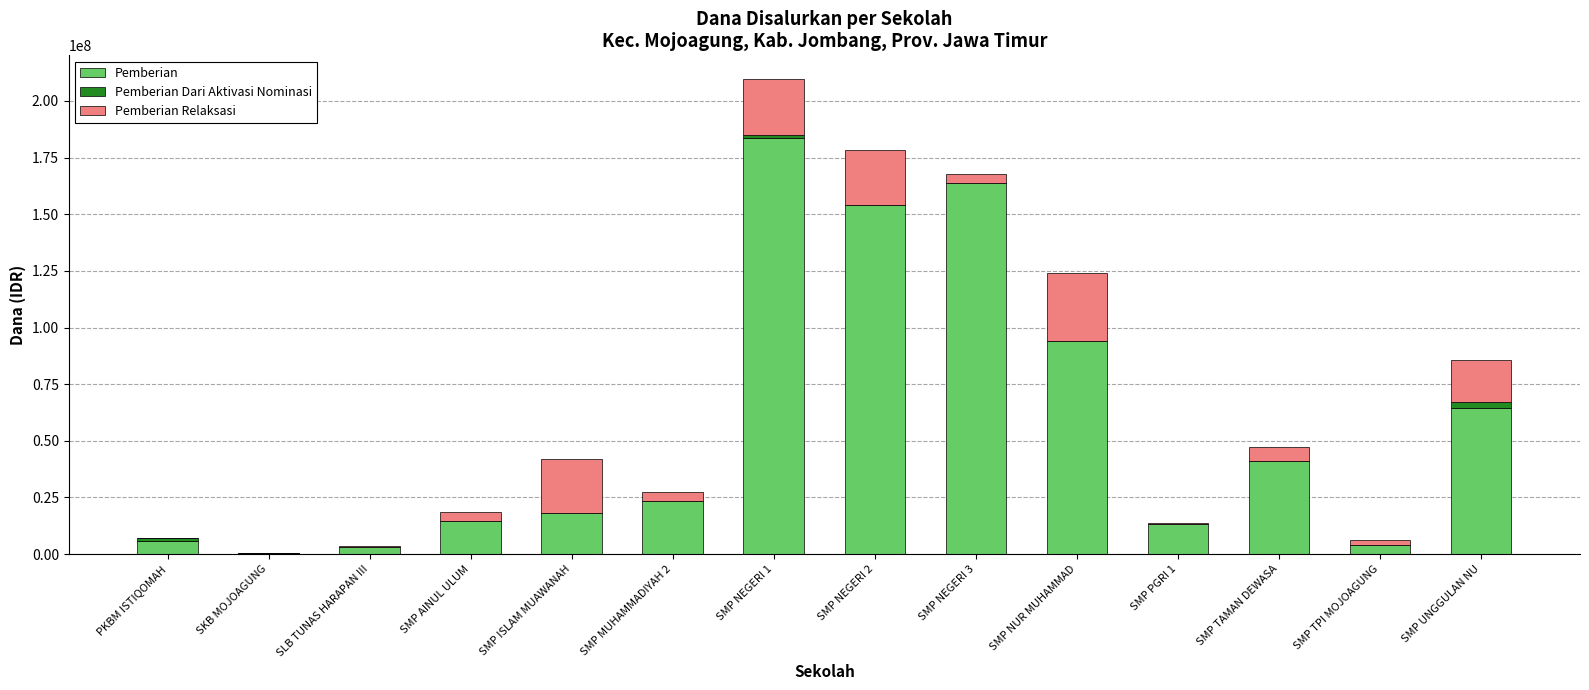

What is the maximum value for Pemberian?

183750000